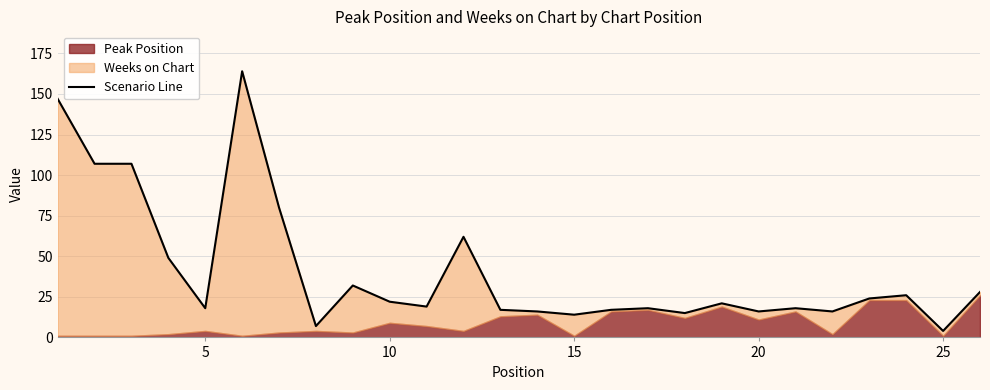

How many interior local valleys (lower than both neighbors) does the data have?

8